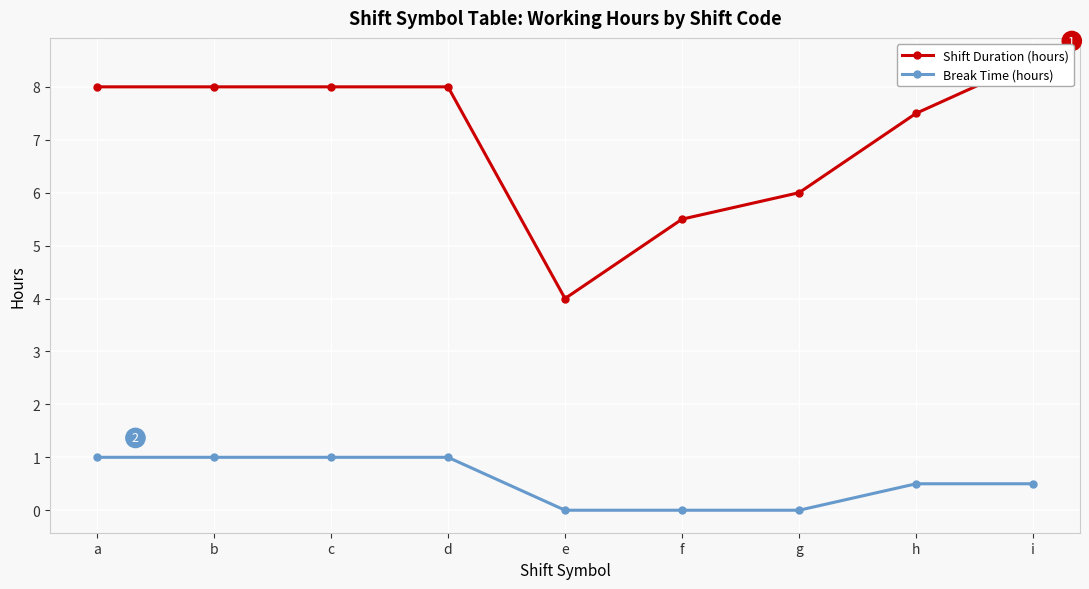

What is the difference between the Shift Duration (hours) values at f and c?

2.5